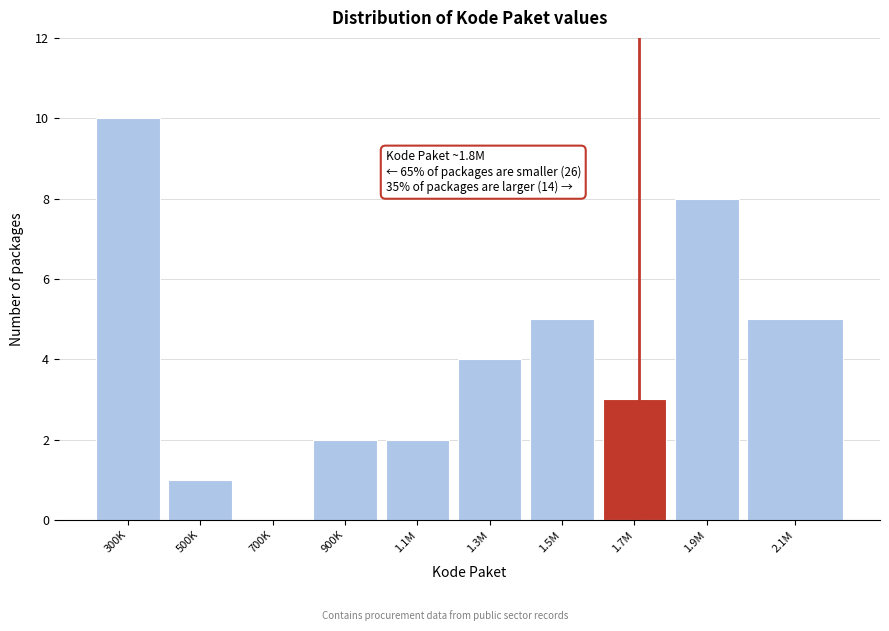

Reading right to left, extract all data points from this chart.

2.1M=5	1.9M=8	1.7M=3	1.5M=5	1.3M=4	1.1M=2	900K=2	700K=0	500K=1	300K=10